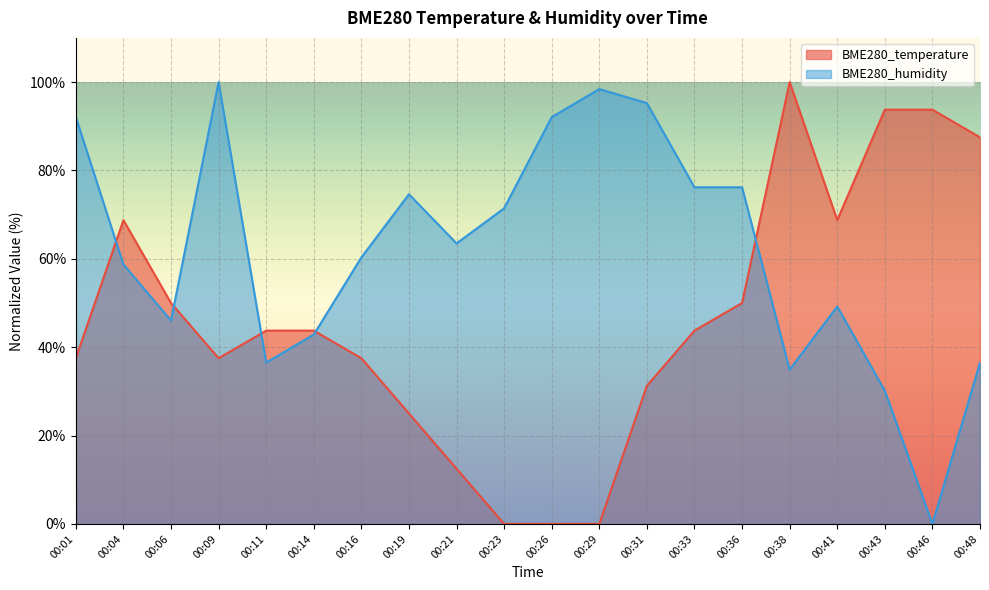

What is the difference between the maximum and minimum values in the BME280_temperature series?

100.0